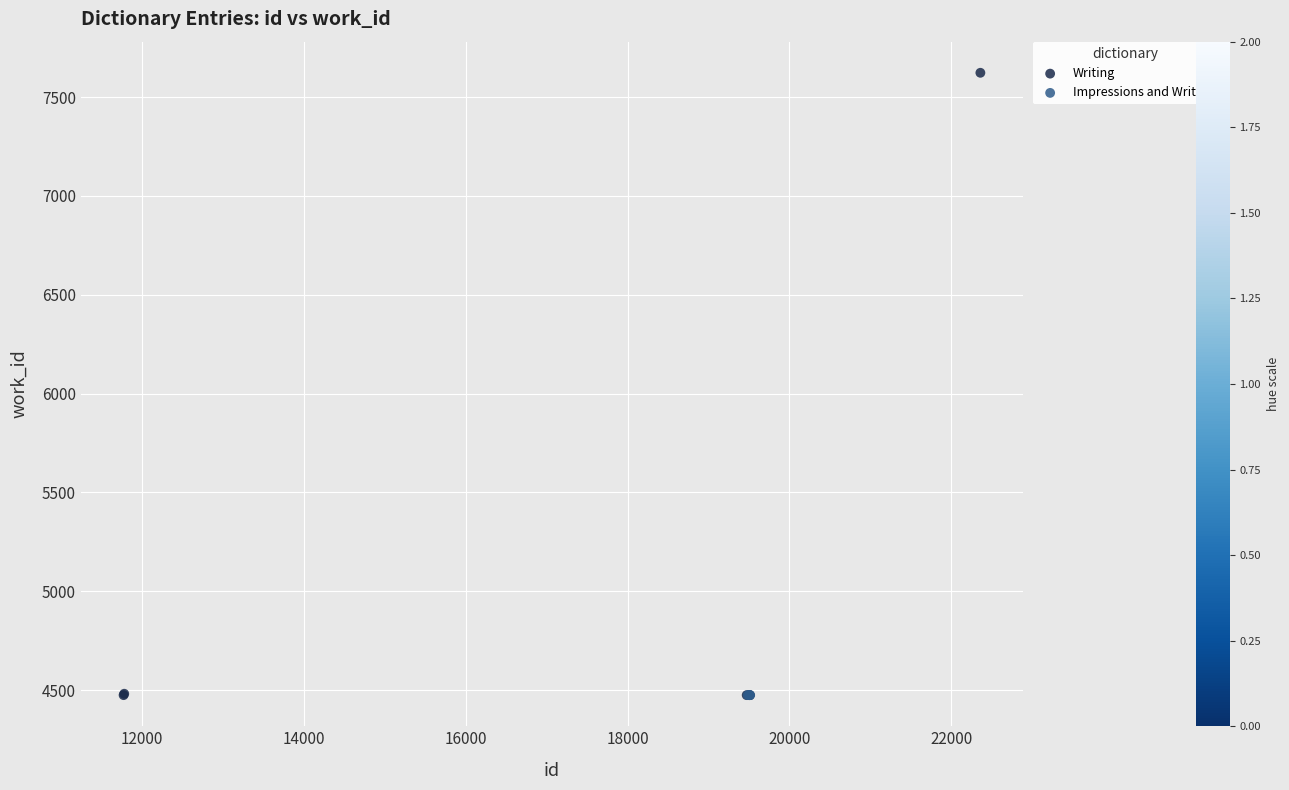

Which series contains the highest Y value?

Writing